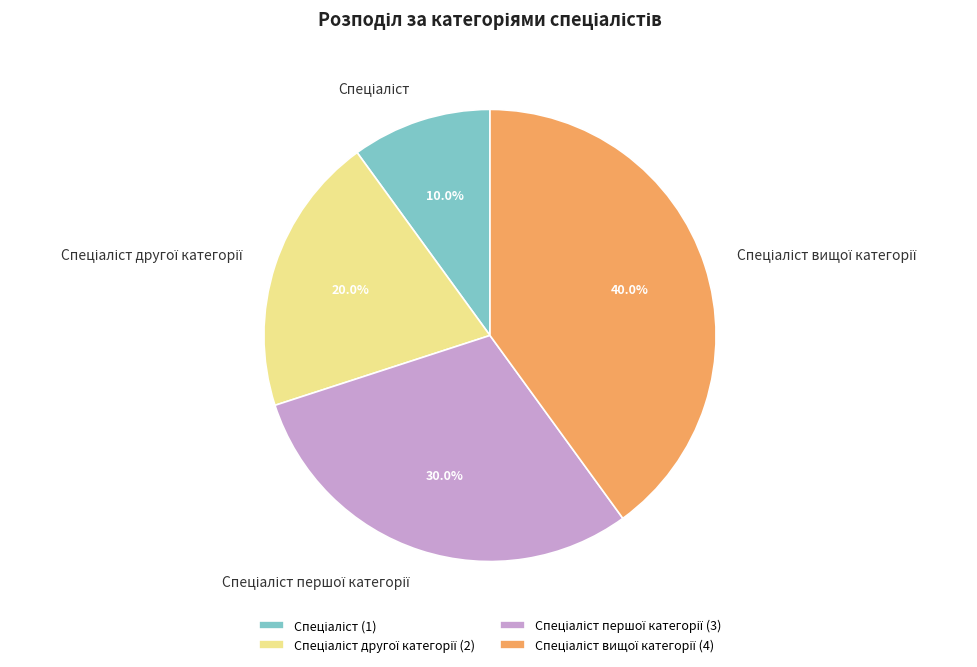

Count the number of slices in the pie.

4